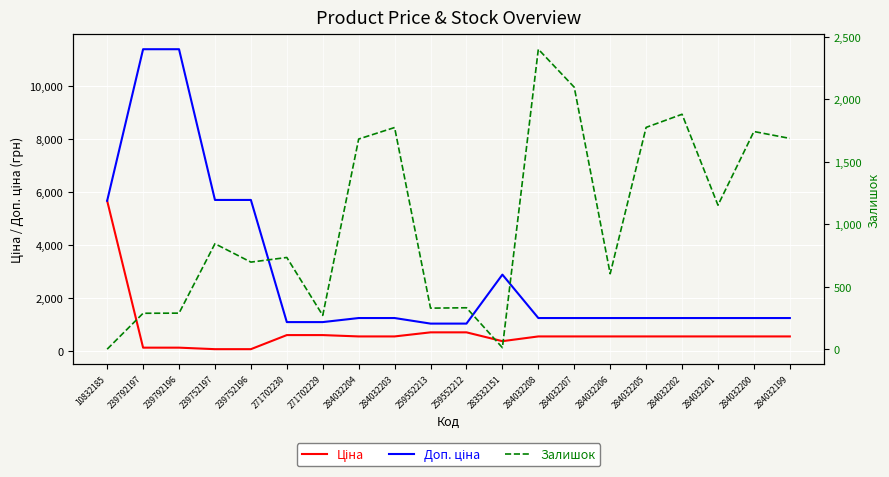

Rank the series by their maximum value, from lowest to highest.

Залишок, Ціна, Доп. ціна